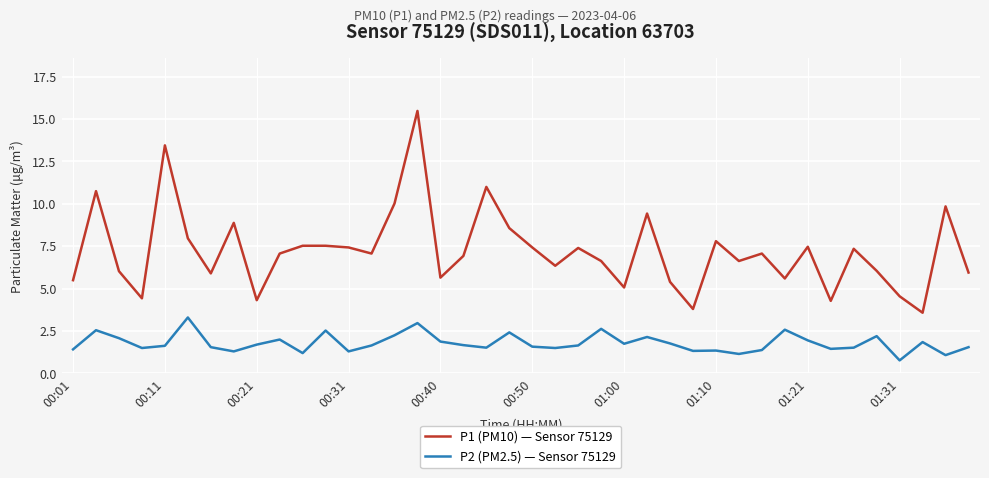

Which series has the largest range (max minus min)?

P1 (PM10) — Sensor 75129